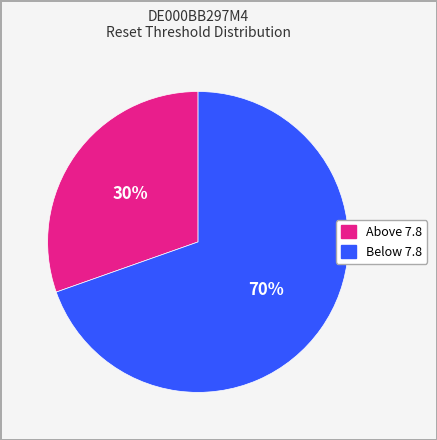

Is there a majority slice in this chart?

Yes